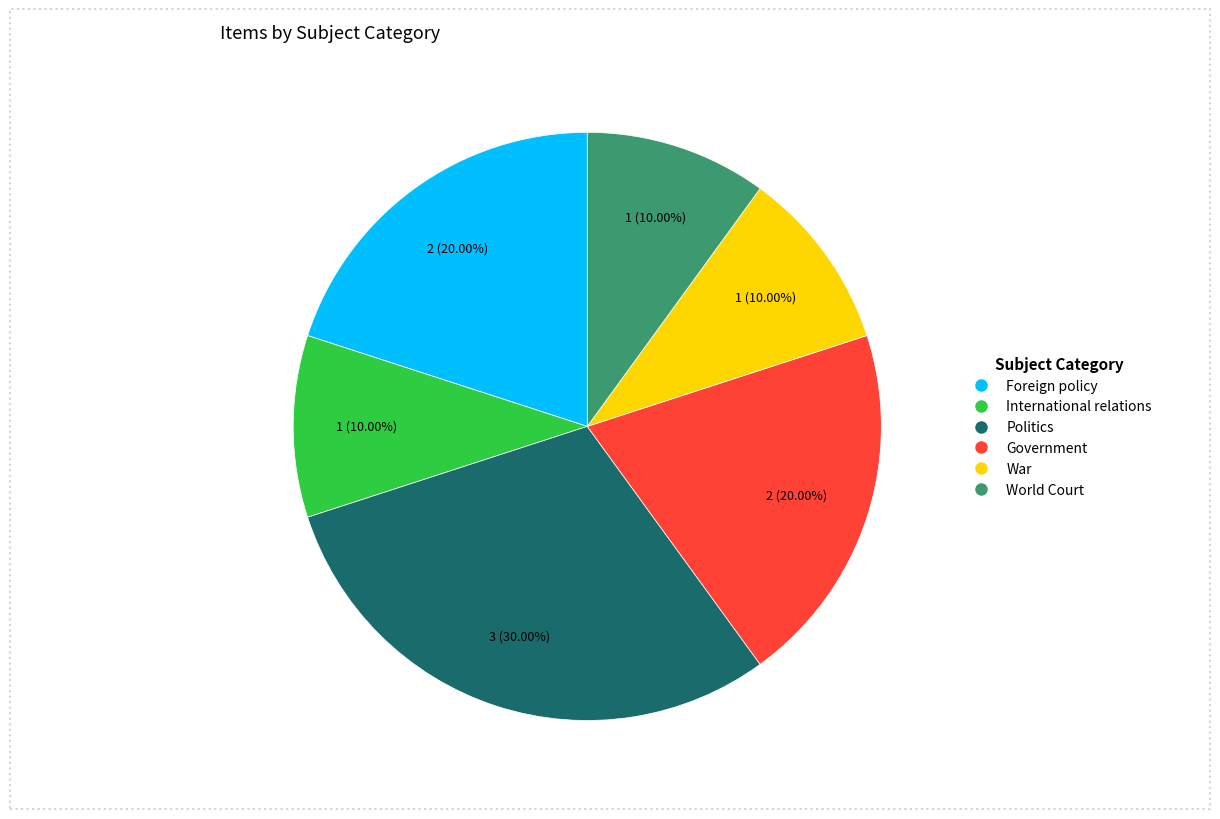

The Politics slice represents 40% of the pie. True or false?

False